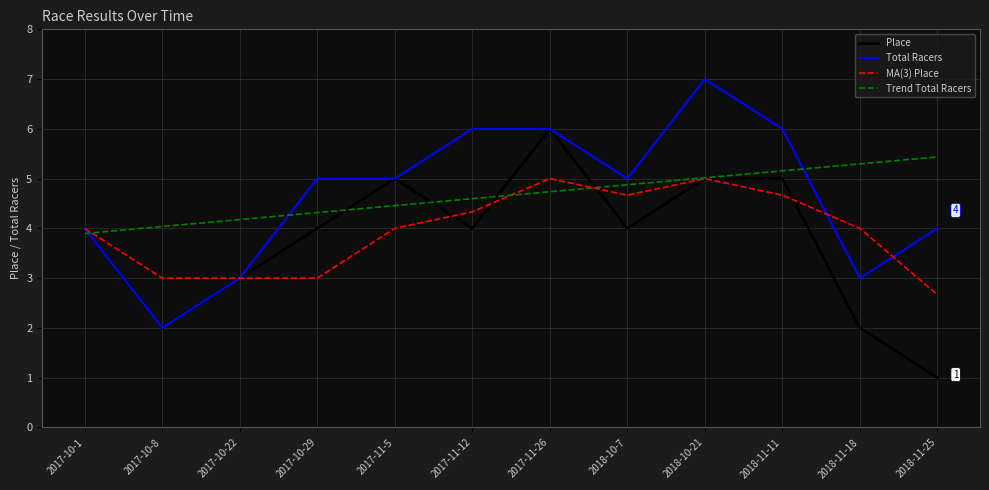

What are all the series names shown in the legend?

Place, Total Racers, MA(3) Place, Trend Total Racers